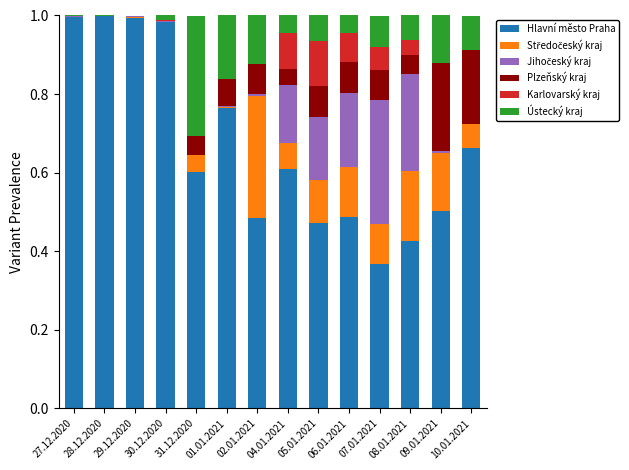

Does the chart contain stacked bars?

Yes